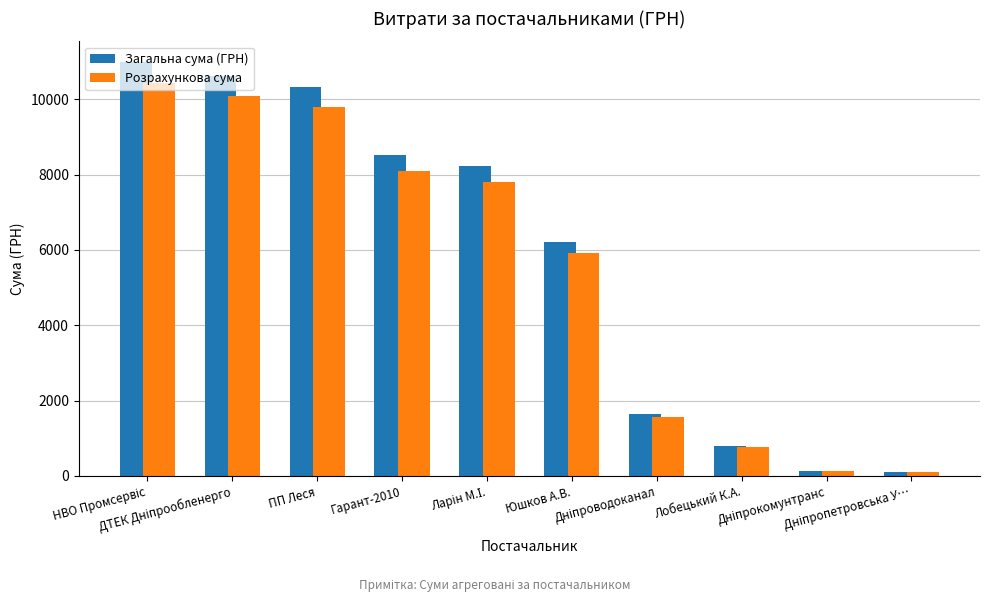

At which label is Загальна сума (ГРН) closest to 5544?

Юшков А.В.